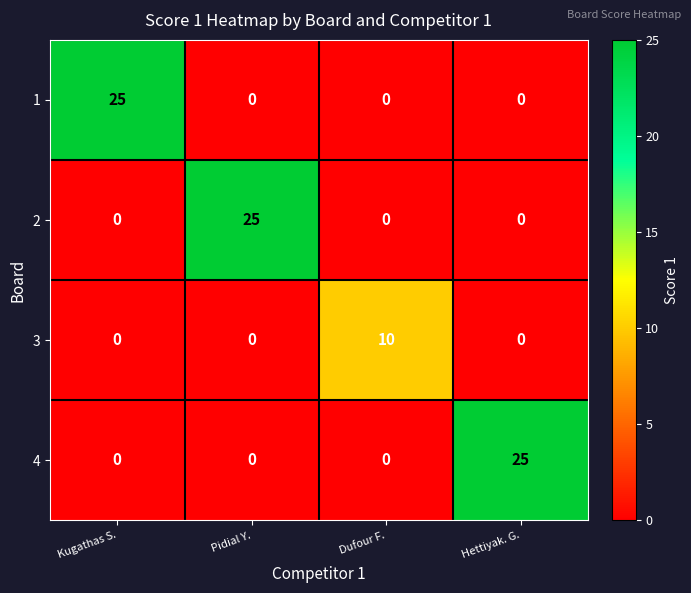

How many series are shown in this chart?

4